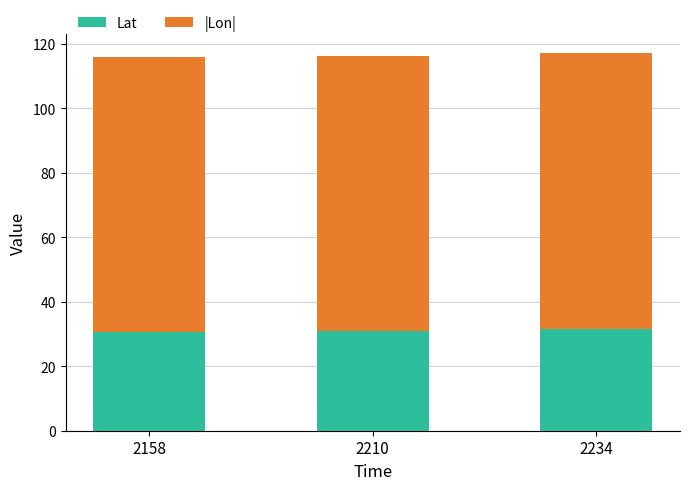

What is the sum of all Lat values?

93.2